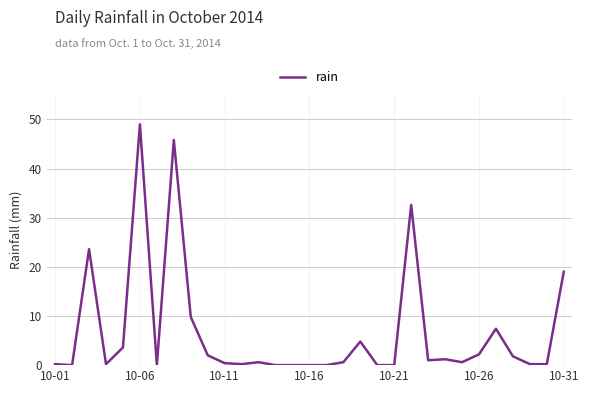

What is the difference between the maximum and minimum values?

49.0